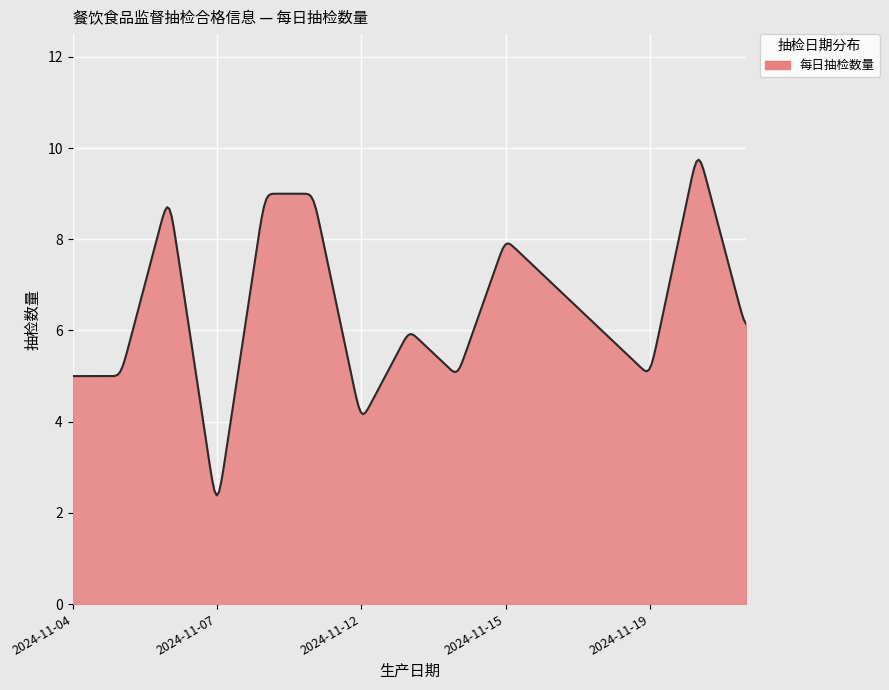

What is the greatest value displayed?

9.7